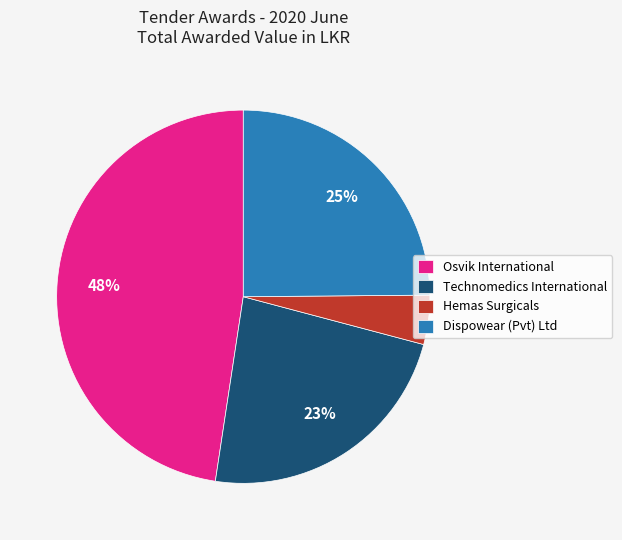

What is the smallest slice in the pie chart?

Hemas Surgicals